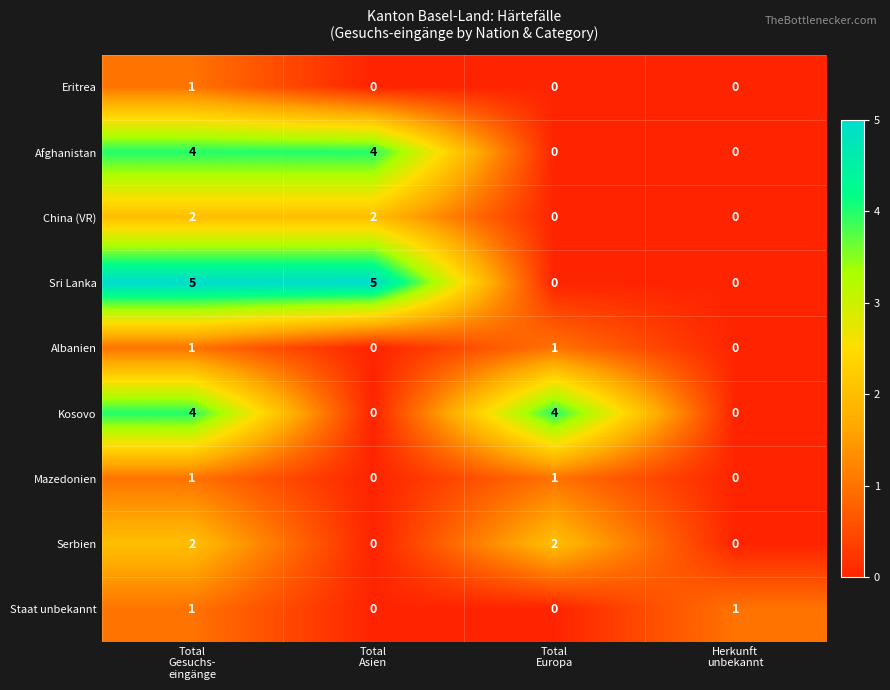

How many series are shown in this chart?

9